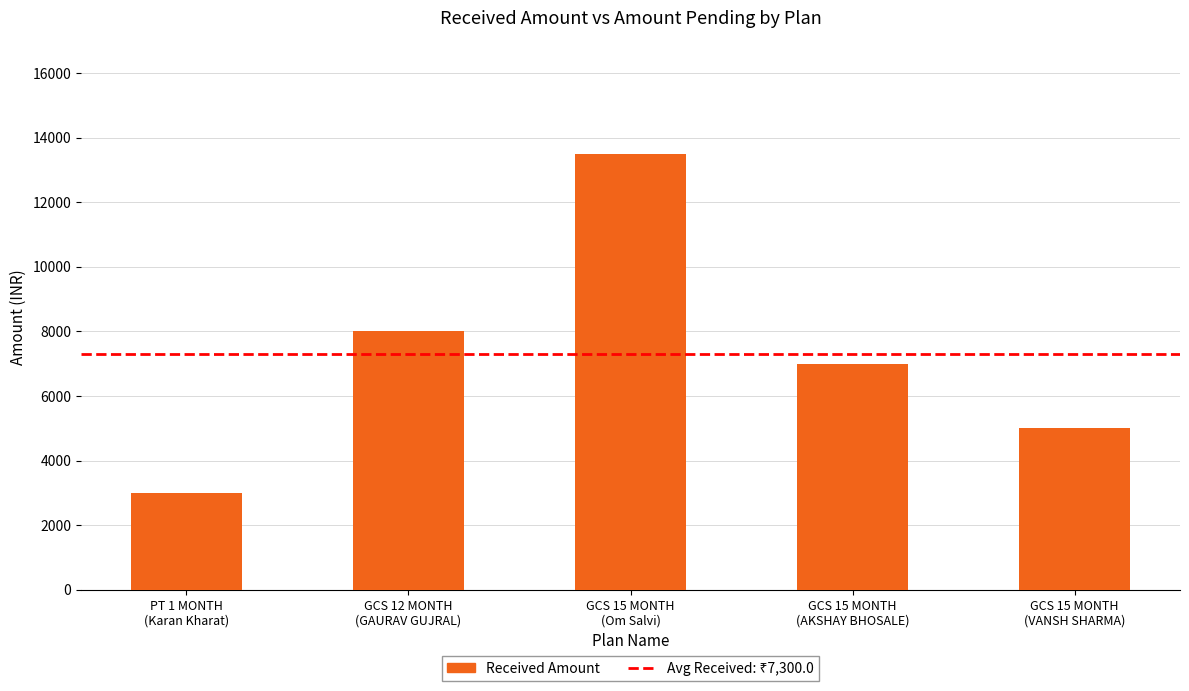

The chart shows a value of 13500 at GCS 15 MONTH
(Om Salvi). True or false?

True